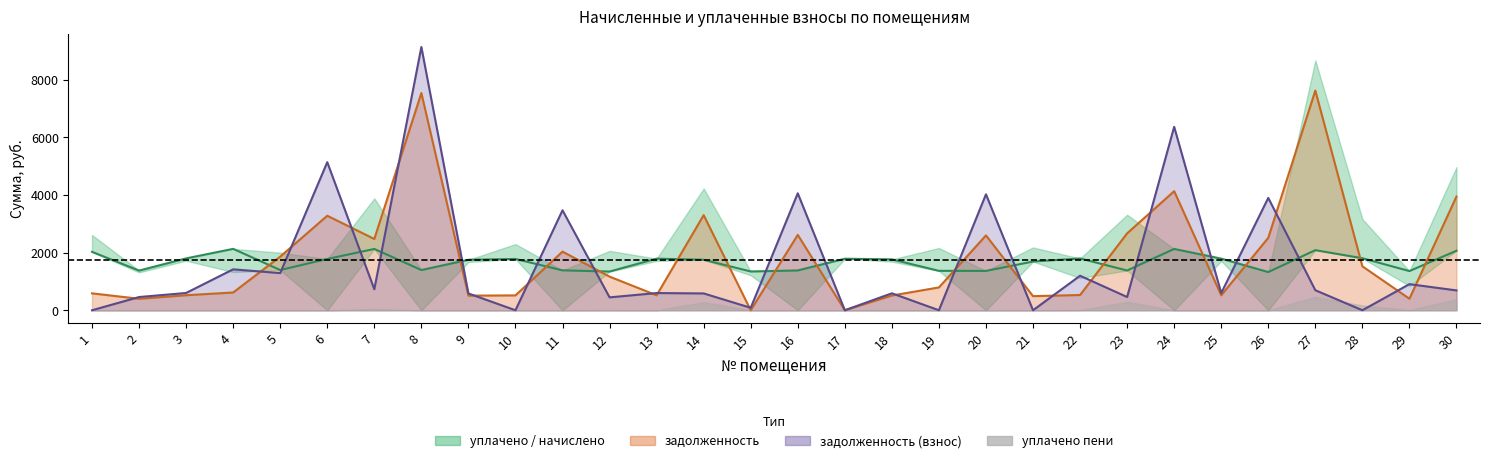

What is the value of the 18th point from the left?

1767.2